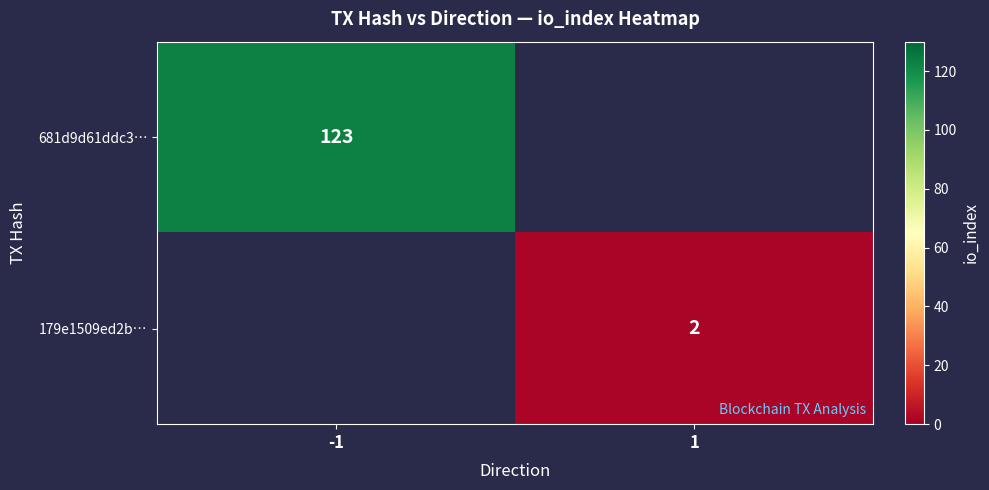

Which has a higher value, 1 or -1?

-1